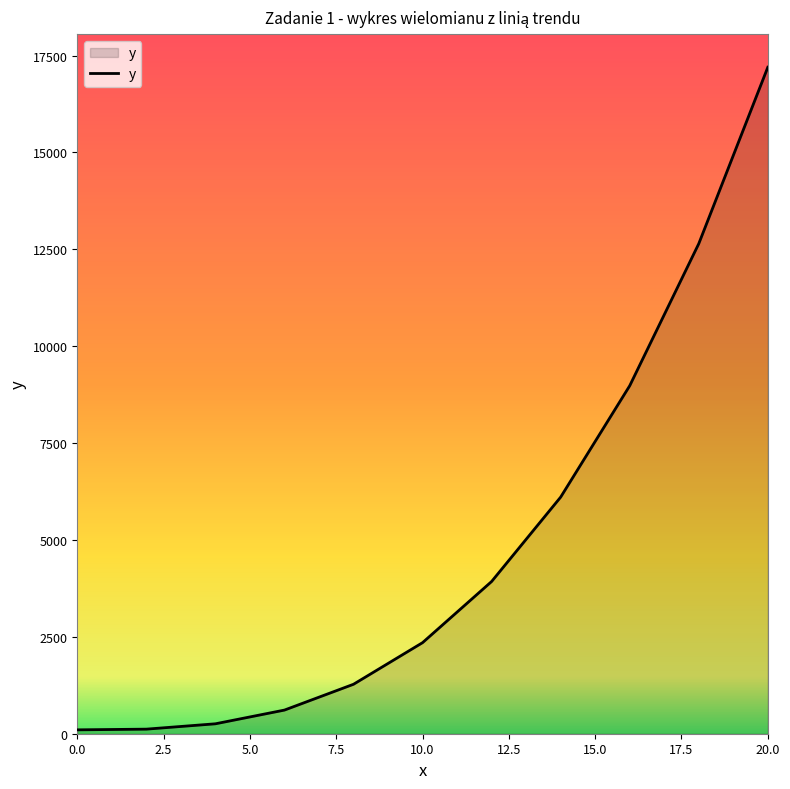

What is the maximum value shown in the chart?

17200